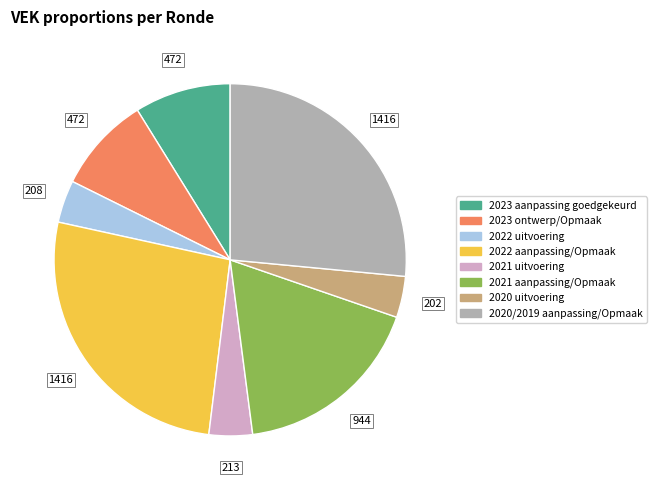

How many slices are in this pie chart?

8